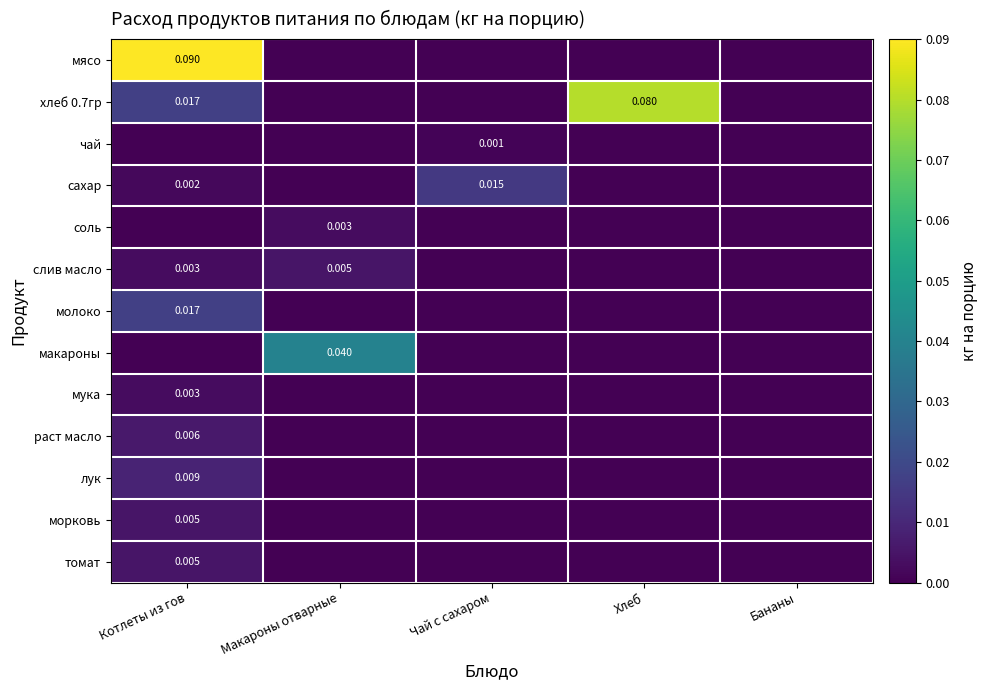

Which series has the largest total across all categories?

хлеб 0.7гр